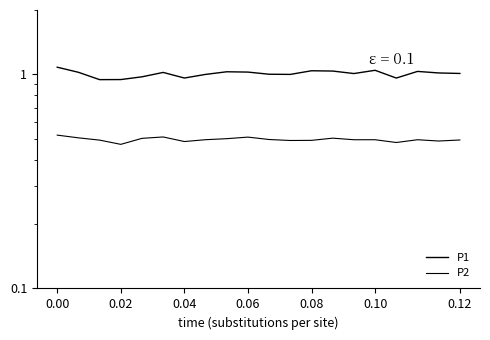

What is the smallest value displayed?

47.1